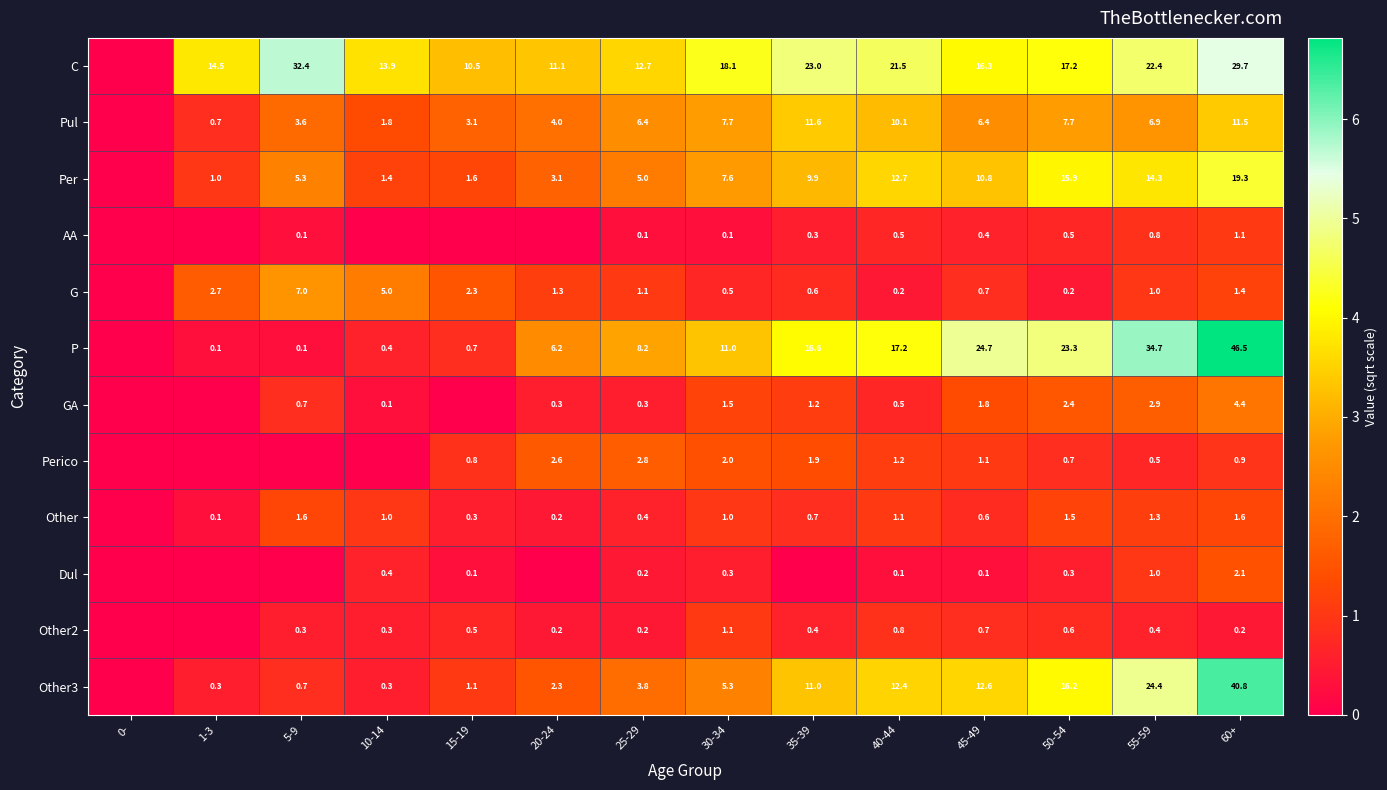

How many categories are shown in the chart?

14